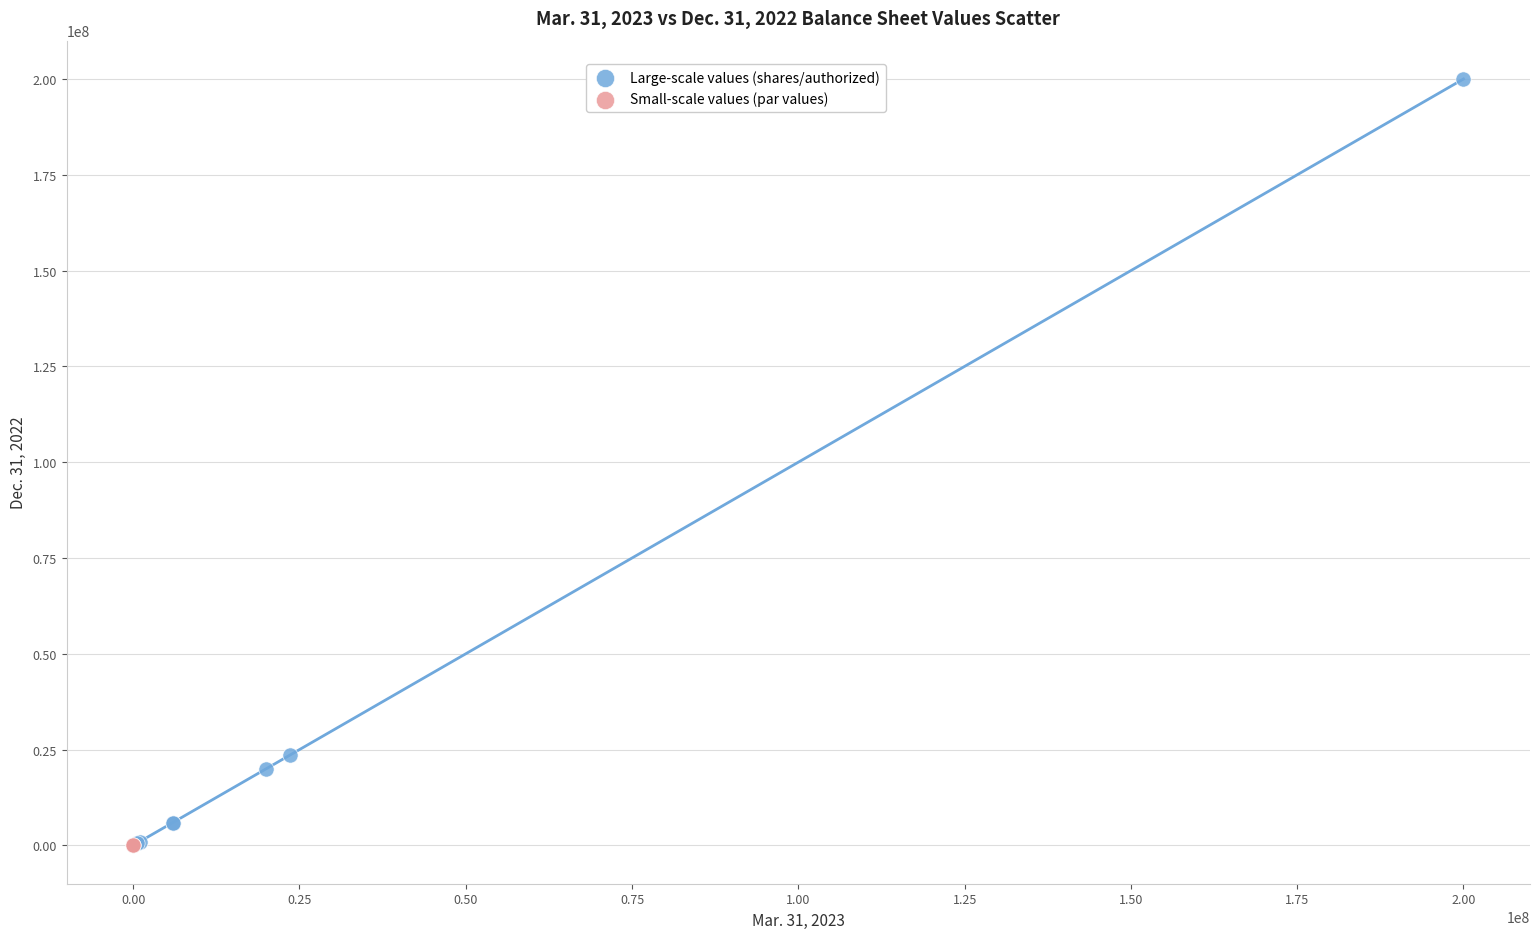

What are all the series names shown in the legend?

Large-scale values (shares/authorized), Small-scale values (par values)